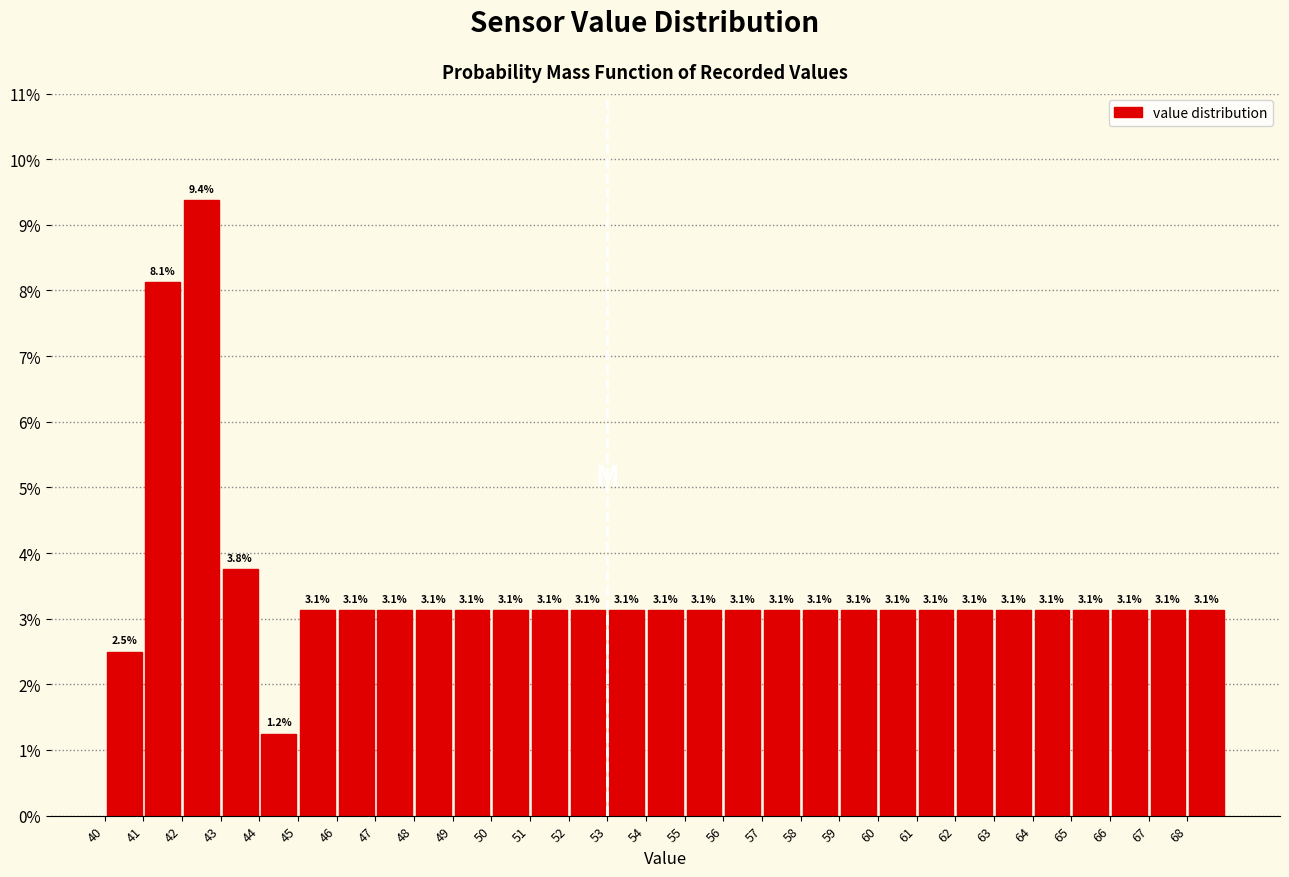

Reading left to right, list every bar in this chart as the range it spans on the x-axis followed by its height.

40 to 41: 2.5
41 to 42: 8.1
42 to 43: 9.4
43 to 44: 3.8
44 to 45: 1.2
45 to 46: 3.1
46 to 47: 3.1
47 to 48: 3.1
48 to 49: 3.1
49 to 50: 3.1
50 to 51: 3.1
51 to 52: 3.1
52 to 53: 3.1
53 to 54: 3.1
54 to 55: 3.1
55 to 56: 3.1
56 to 57: 3.1
57 to 58: 3.1
58 to 59: 3.1
59 to 60: 3.1
60 to 61: 3.1
61 to 62: 3.1
62 to 63: 3.1
63 to 64: 3.1
64 to 65: 3.1
65 to 66: 3.1
66 to 67: 3.1
67 to 68: 3.1
68 to 69: 3.1